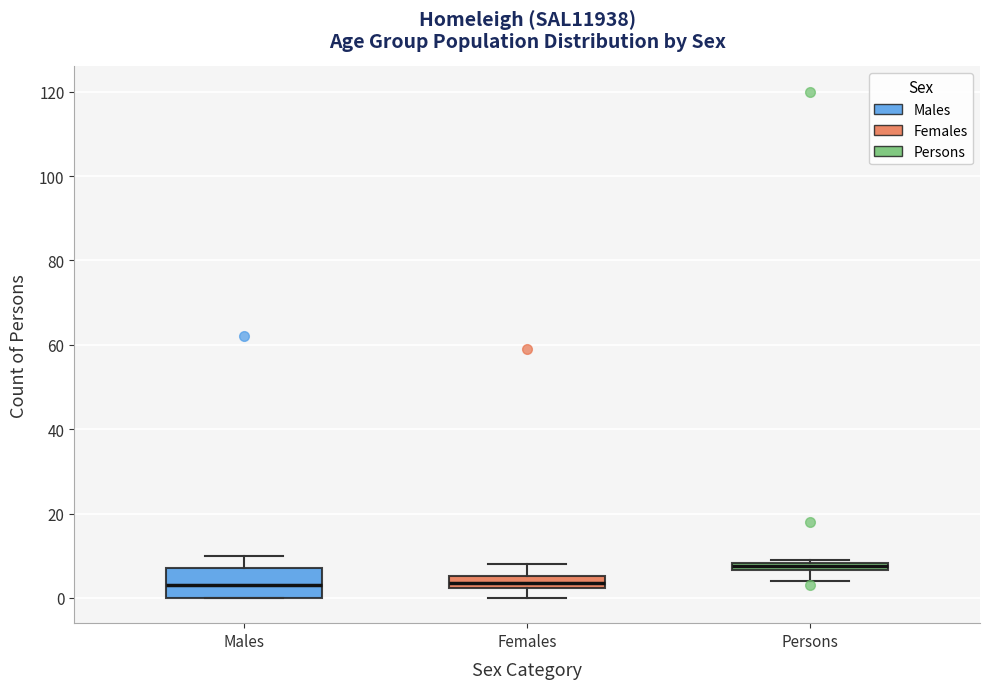

Which box is the tallest, from its lower edge to its upper edge?

Males